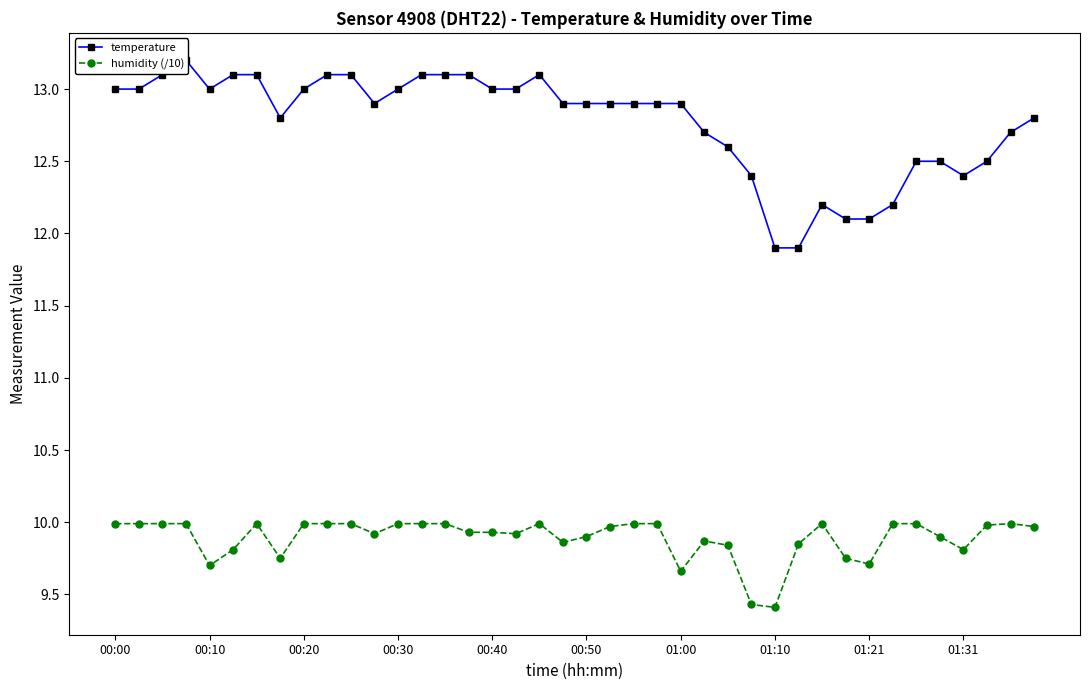

True or false: humidity (/10) has a value of 16.6 at 01:21.

False